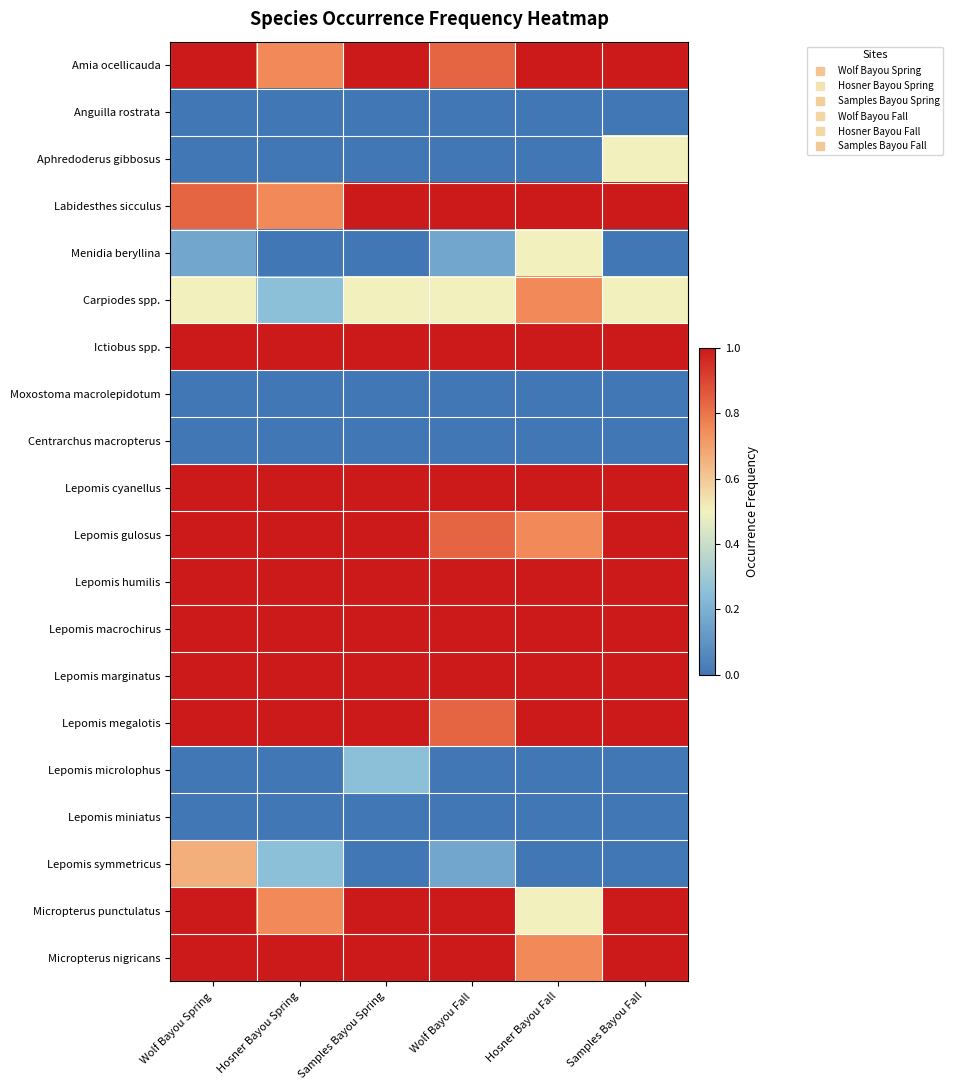

Which series has the largest total across all categories?

Ictiobus spp.